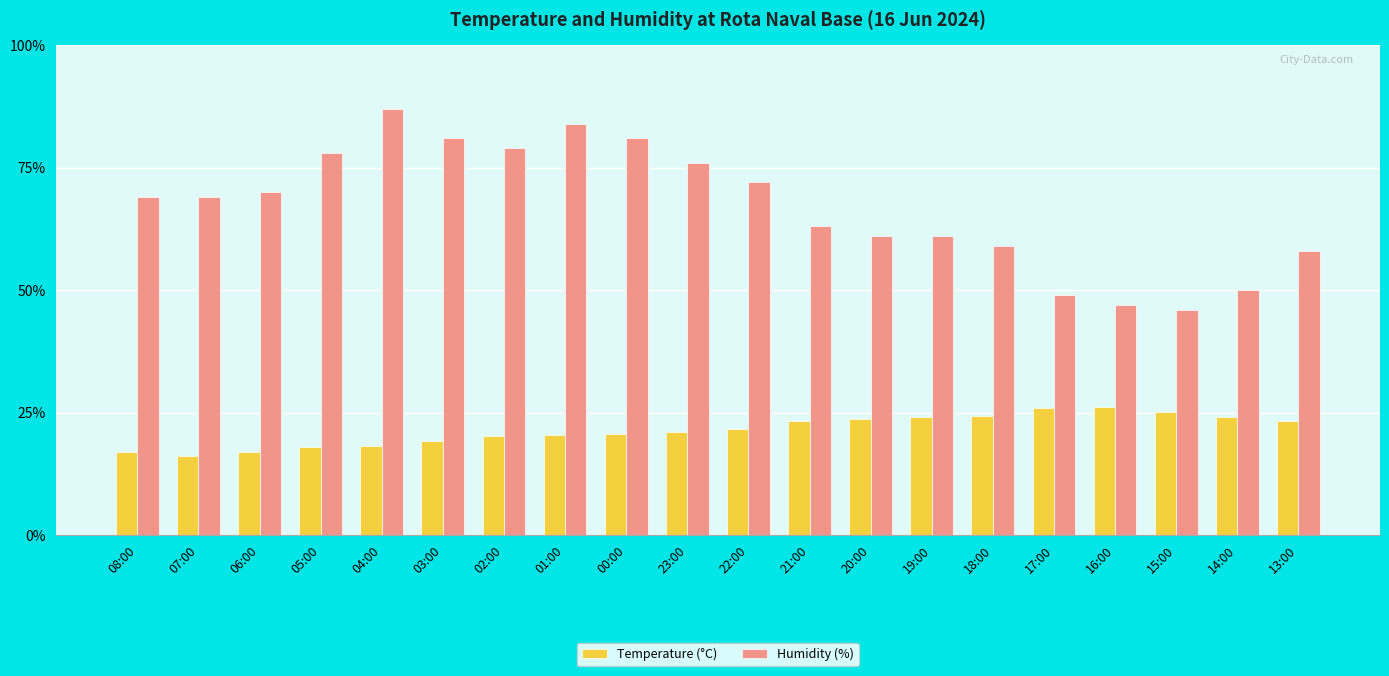

What position from the right is 18:00?

6